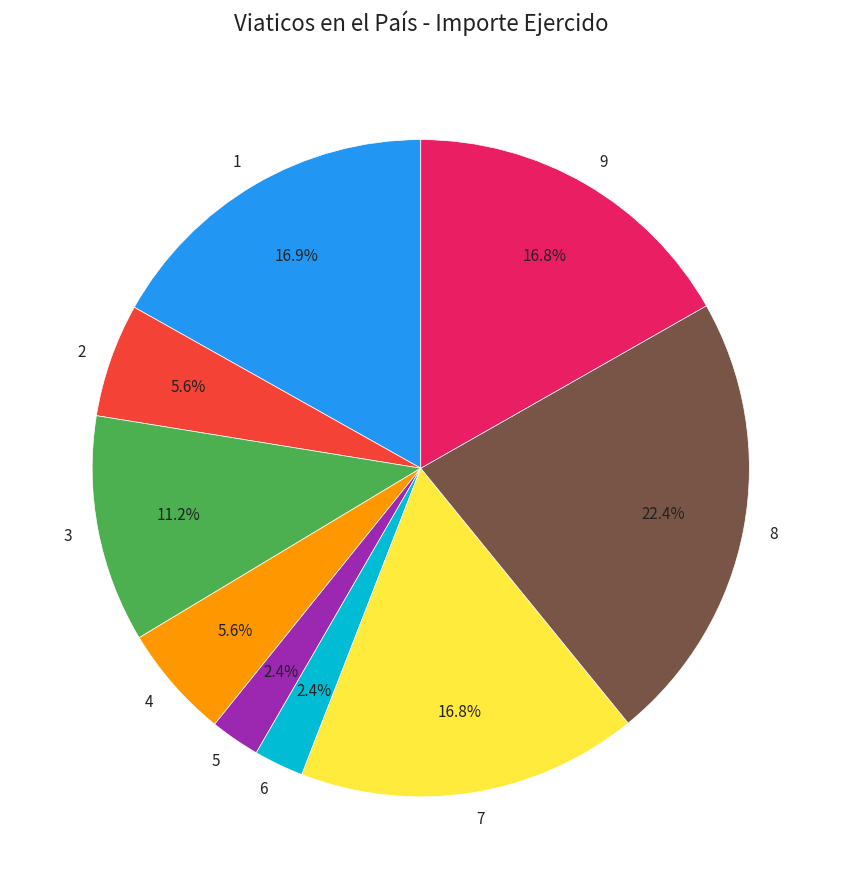

Is there any slice that represents more than half of the pie?

No